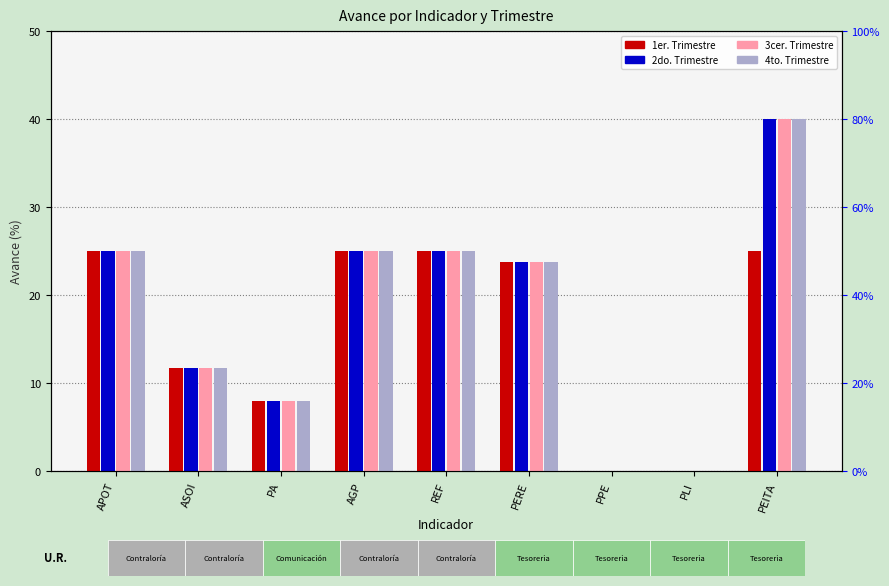

How many values in the 1er. Trimestre series exceed 23?

5